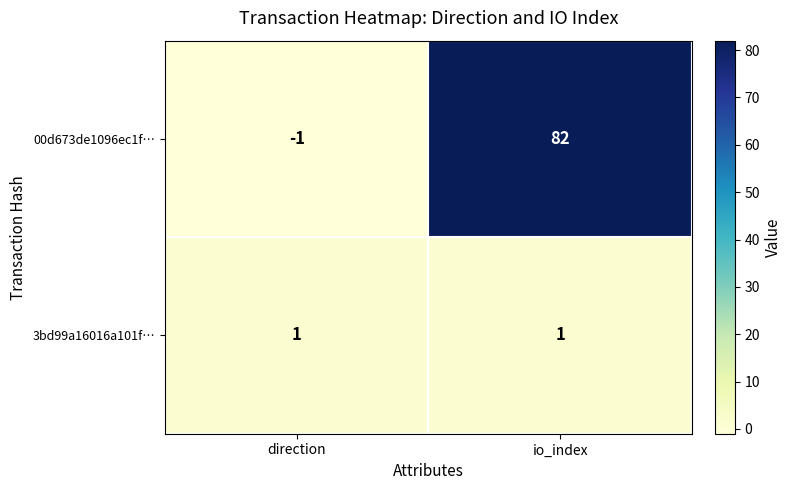

Between direction and io_index, which series saw the biggest shift?

00d673de1096ec1f…